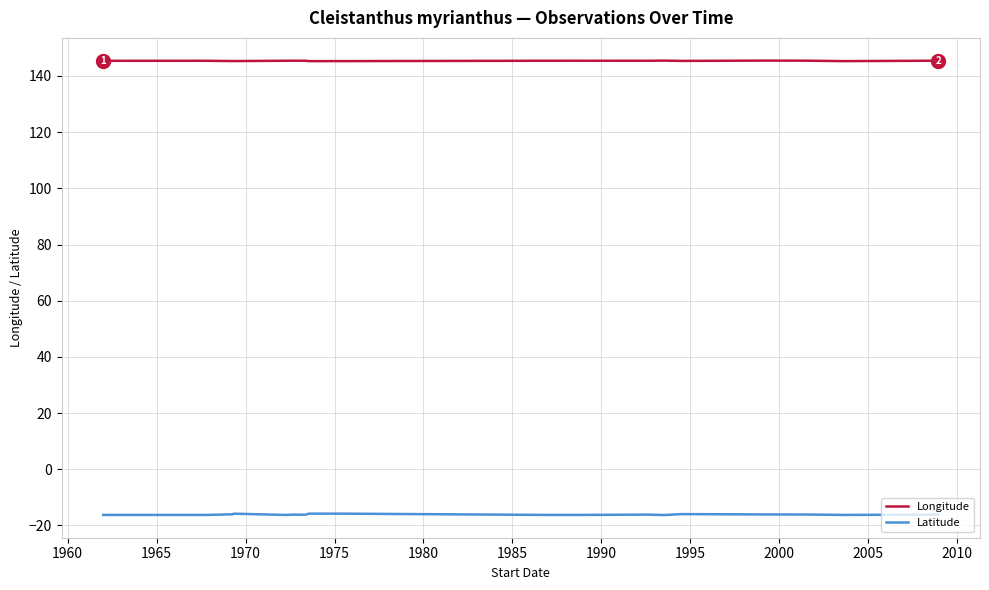

At which label is Latitude closest to -16?

1970